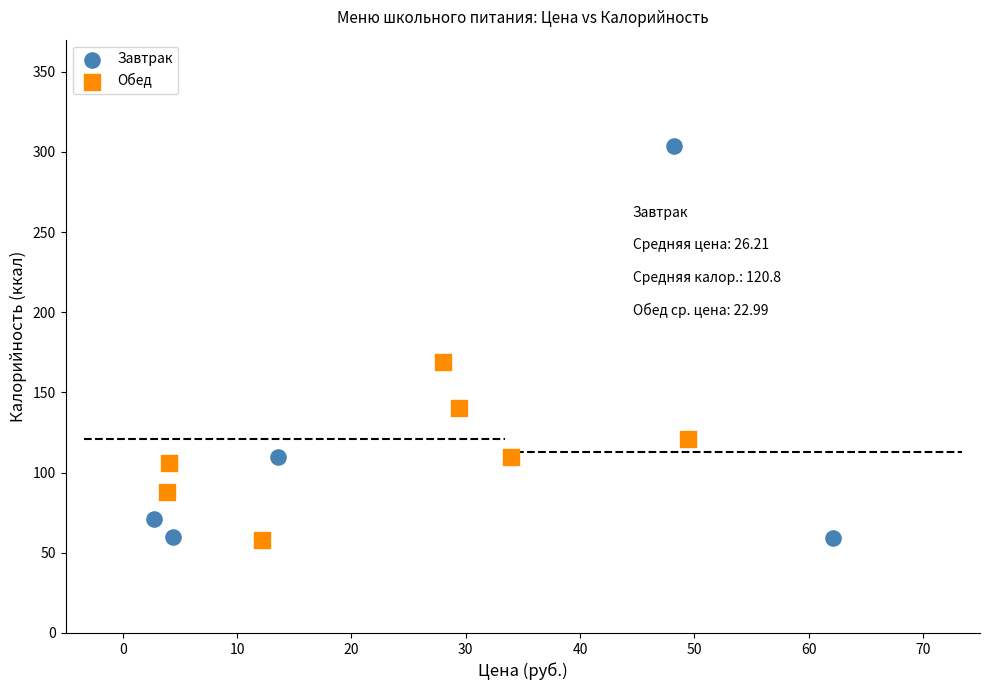

Which series has the largest Y range (max minus min)?

Завтрак